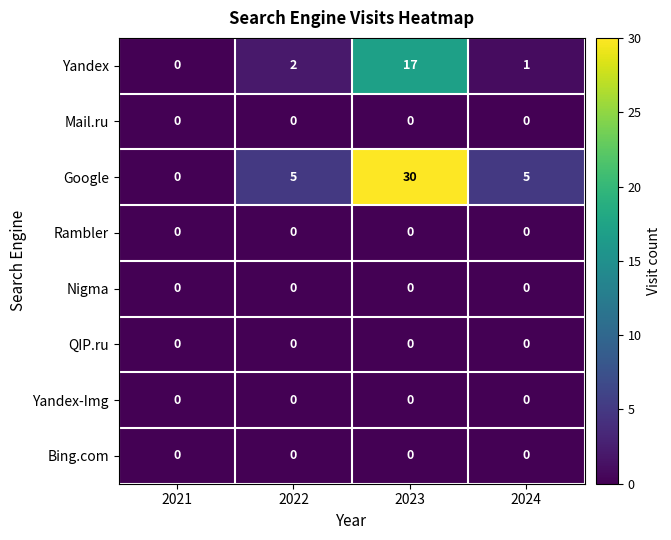

What is the difference between the highest and lowest values at 2024?

5